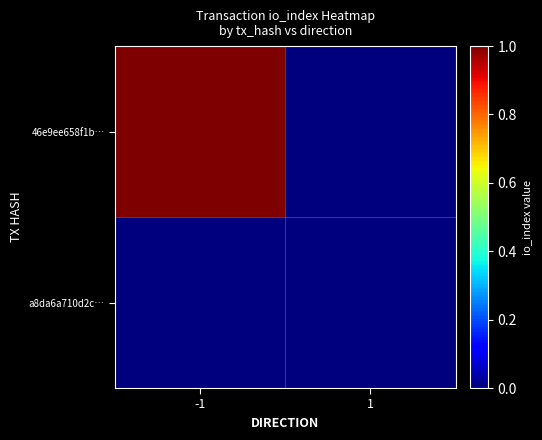

What is the difference between the highest and lowest values at -1?

1